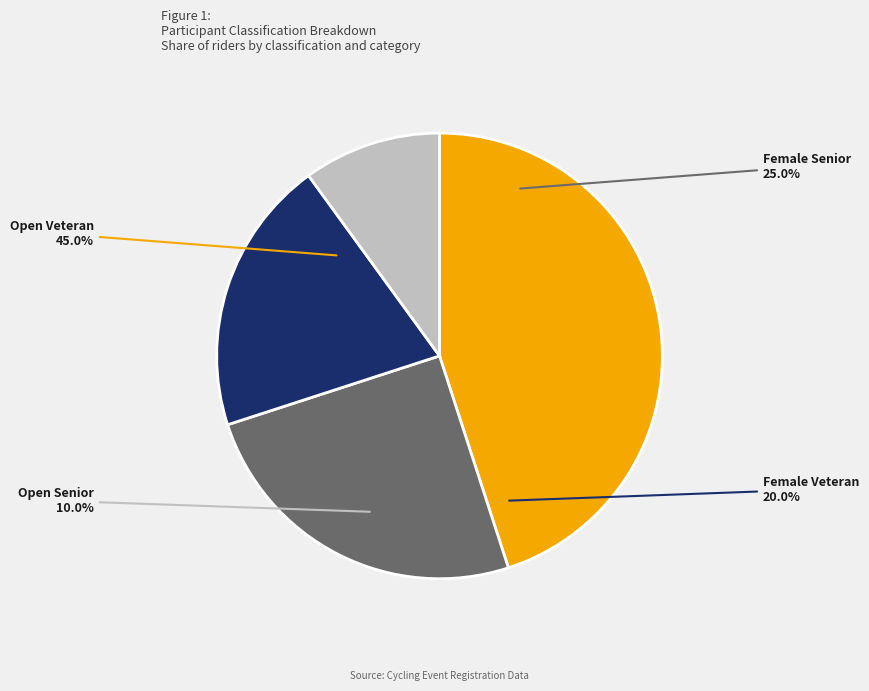

To the nearest percent, what is the average slice percentage?

25%